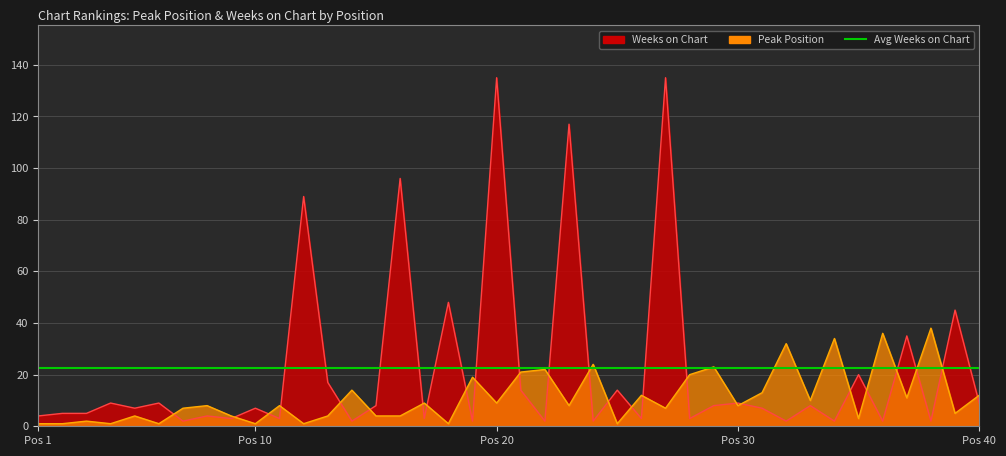

Where is Weeks on Chart nearest to the value 68?

18